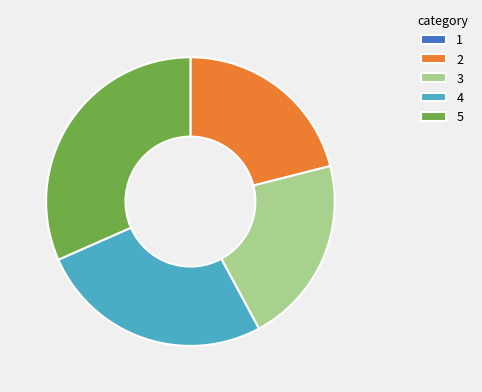

True or false: 4 accounts for 32% of the total.

False